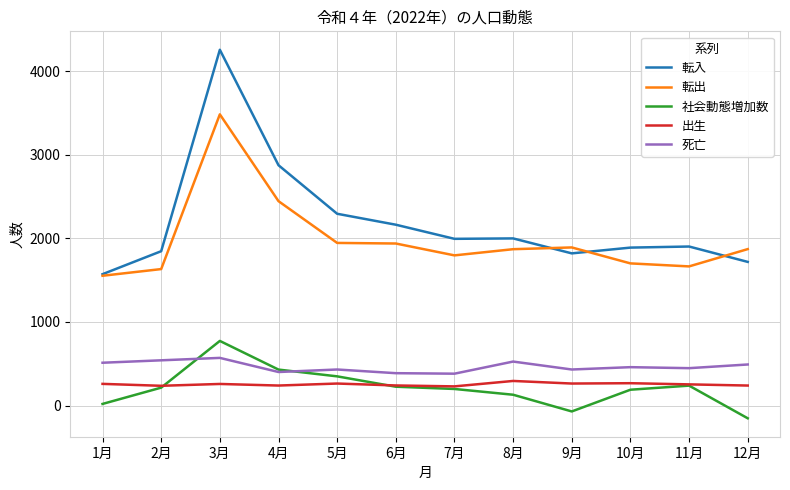

Is the value of 転出 at 7月 greater than the value of 死亡 at 8月?

Yes